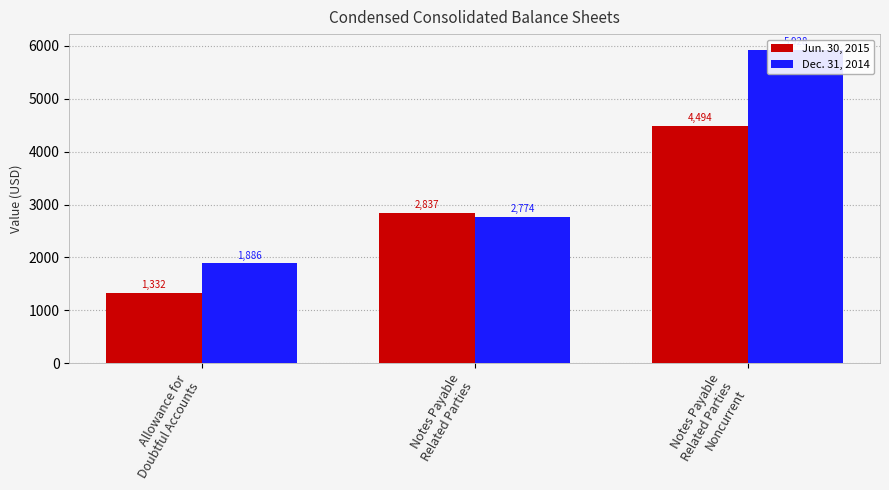

Reading left to right, what are all the values shown in this chart?

Jun. 30, 2015: Allowance for
Doubtful Accounts=1332	Notes Payable
Related Parties=2837	Notes Payable
Related Parties
Noncurrent=4494
Dec. 31, 2014: Allowance for
Doubtful Accounts=1886	Notes Payable
Related Parties=2774	Notes Payable
Related Parties
Noncurrent=5928